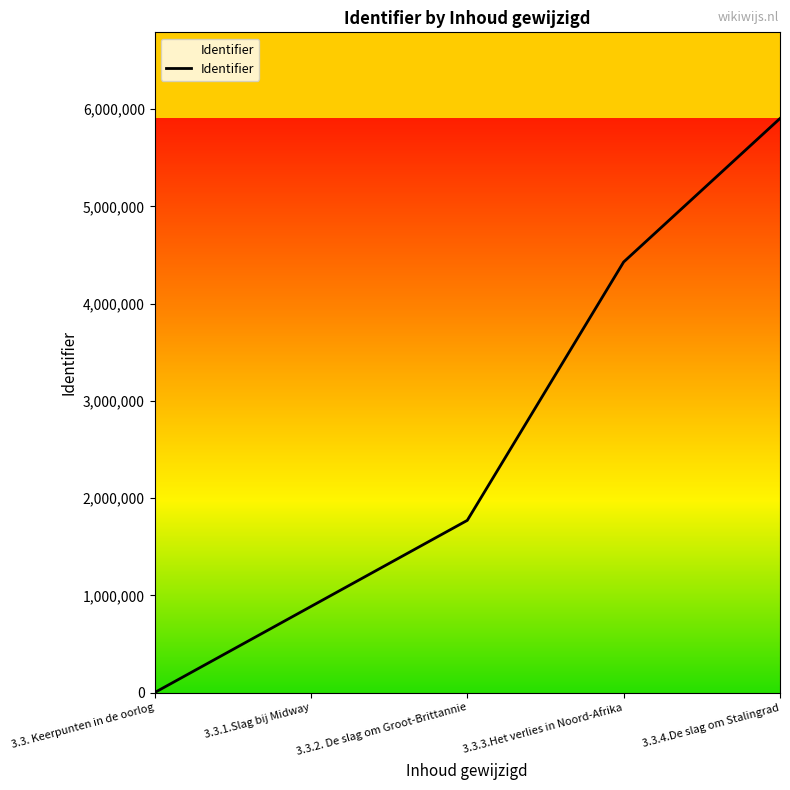

At which label does the data first exceed 1771063?

3.3.2. De slag om Groot-Brittannie